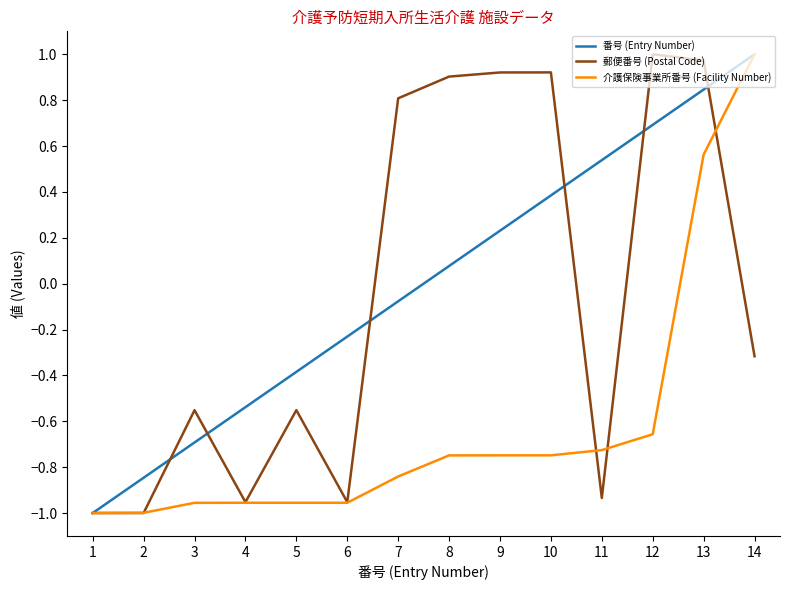

Which category has the highest value in the 番号 (Entry Number) series?

14